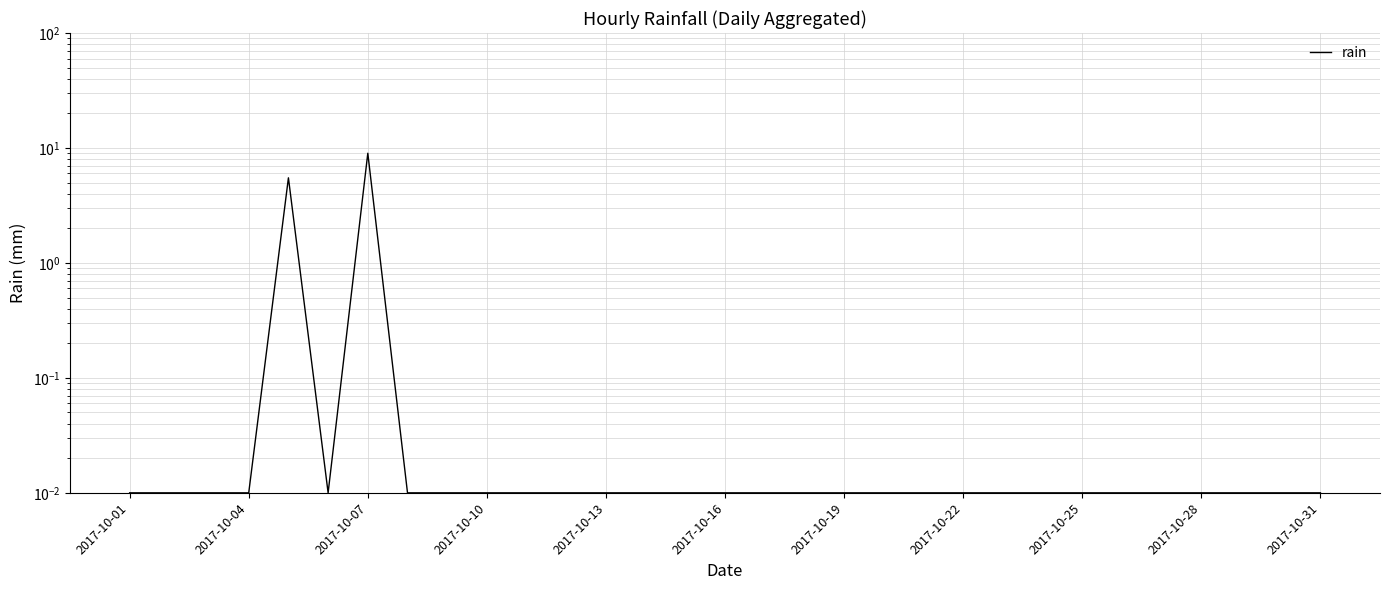

How many lines are shown in the chart?

1